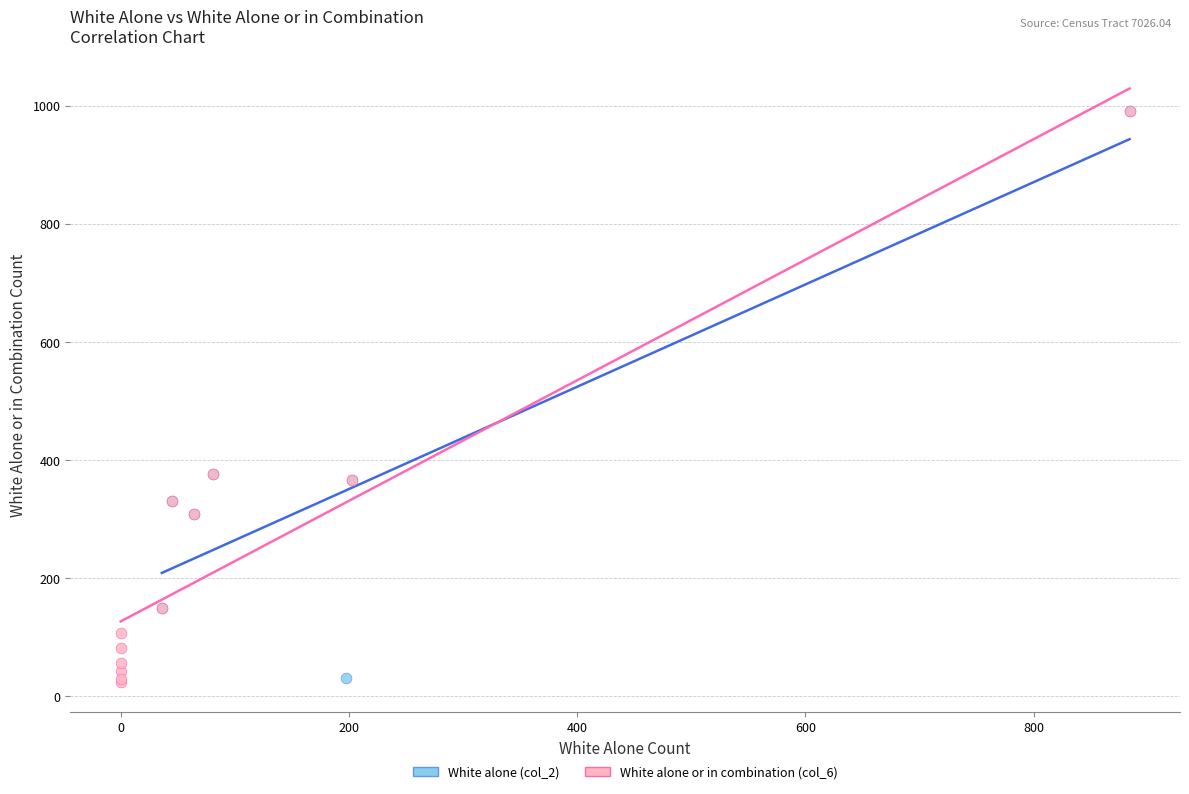

Which series has the largest Y range (max minus min)?

White alone or in combination (col_6)